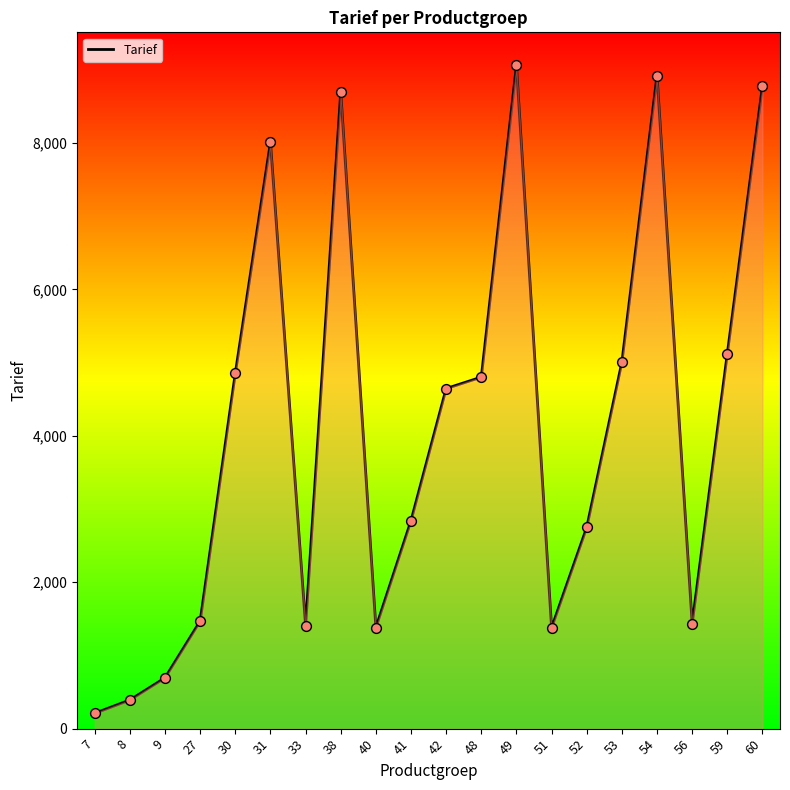

What is the ratio of the value at 8 to the value at 40?

0.3